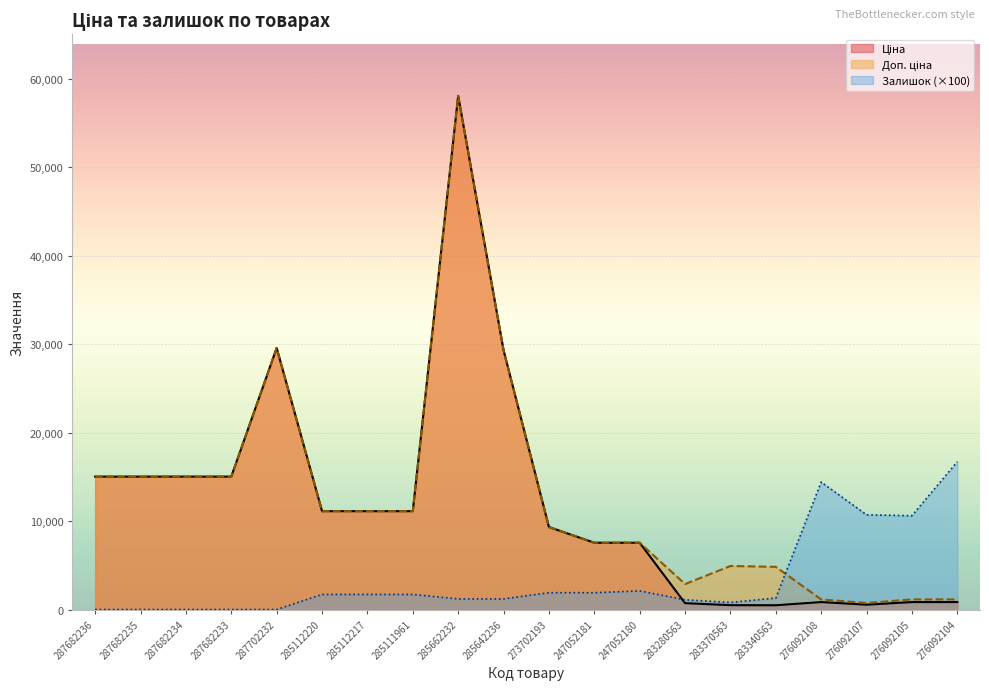

At which category does Ціна reach its first local peak?

287702232